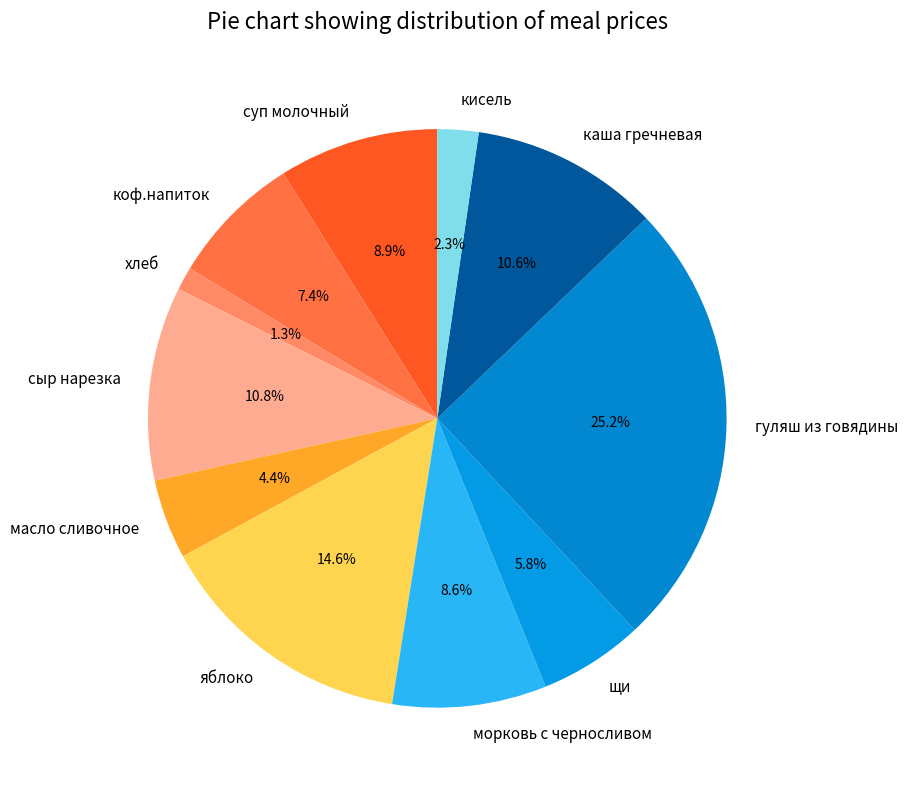

What is the largest slice in the pie chart?

гуляш из говядины